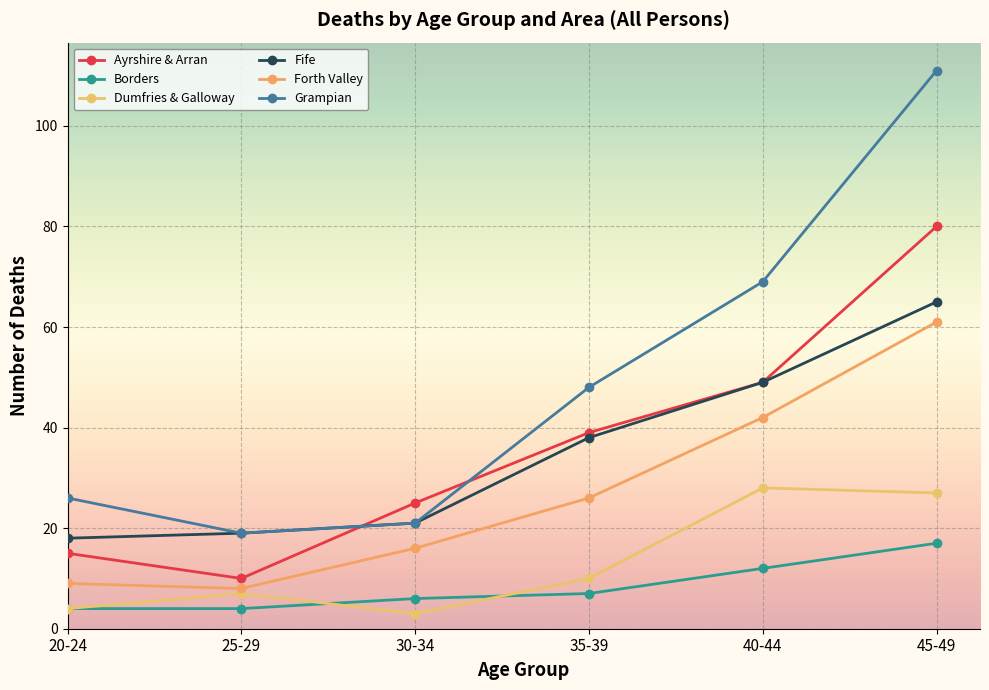

Reading right to left, transcribe all the data shown in this chart.

Ayrshire & Arran: 80	49	39	25	10	15
Borders: 17	12	7	6	4	4
Dumfries & Galloway: 27	28	10	3	7	4
Fife: 65	49	38	21	19	18
Forth Valley: 61	42	26	16	8	9
Grampian: 111	69	48	21	19	26